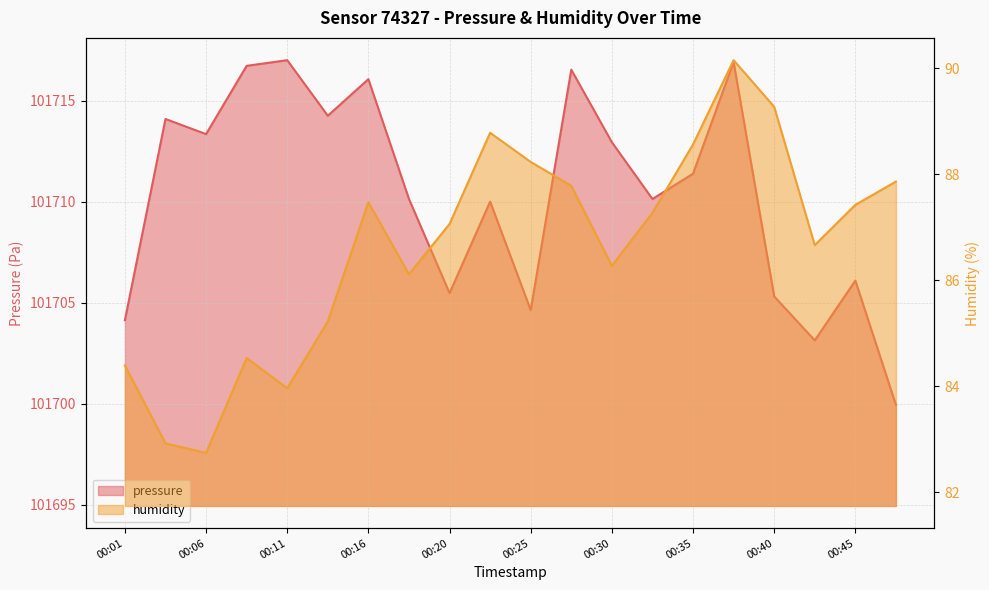

At which category does the chart reach its minimum across all series?

00:06